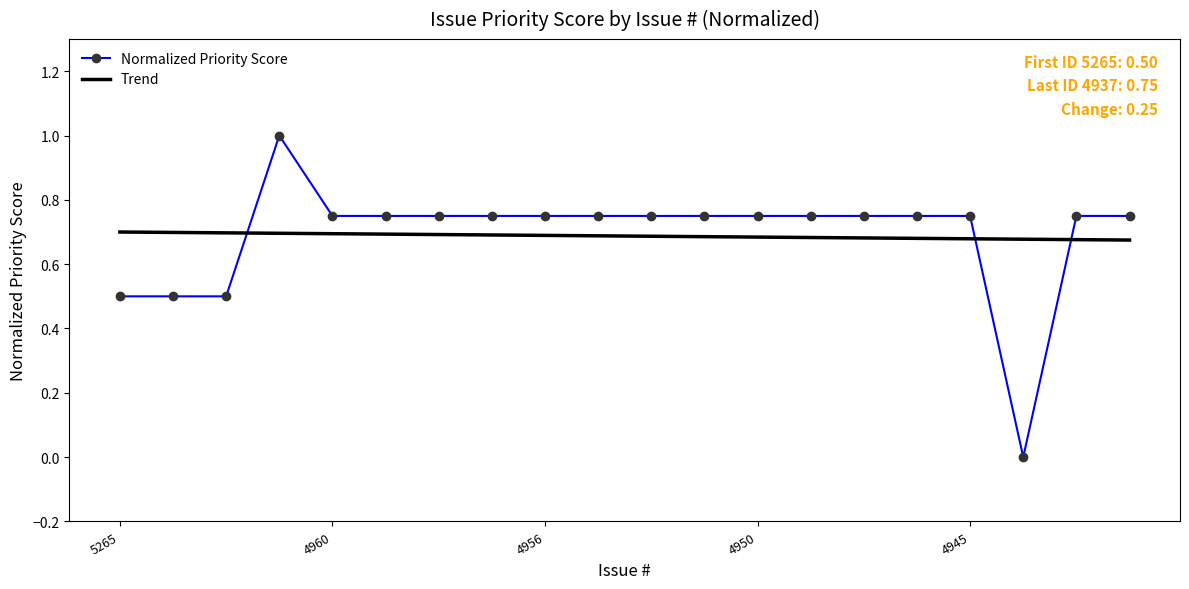

List the series in order of their peak value, lowest first.

Trend, Normalized Priority Score